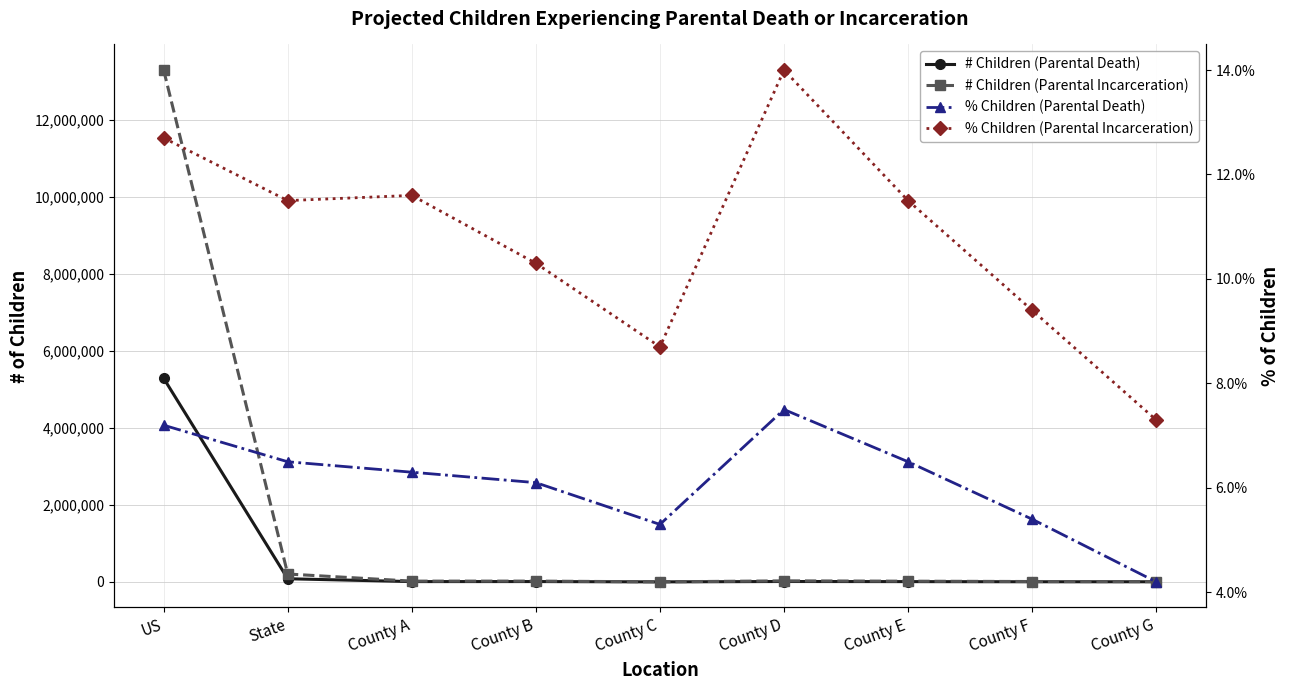

Reading left to right, what are all the values shown in this chart?

# Children (Parental Death): US=5287200.0	State=82030.0	County A=8210.0	County B=8960.0	County C=770.0	County D=10590.0	County E=7550.0	County F=3750.0	County G=3470.0
# Children (Parental Incarceration): US=13291500.0	State=205270.0	County A=20210.0	County B=20880.0	County C=1730.0	County D=27330.0	County E=18650.0	County F=10230.0	County G=7910.0
% Children (Parental Death): US=0.1	State=0.1	County A=0.1	County B=0.1	County C=0.1	County D=0.1	County E=0.1	County F=0.1	County G=0.0
% Children (Parental Incarceration): US=0.1	State=0.1	County A=0.1	County B=0.1	County C=0.1	County D=0.1	County E=0.1	County F=0.1	County G=0.1